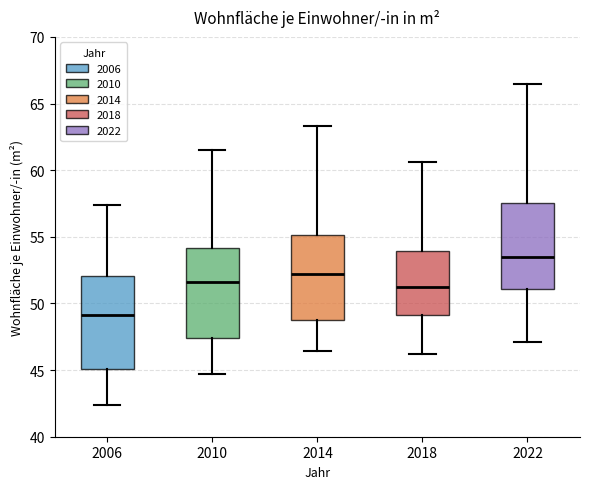

Where does the median line of the box at x = 2006 sit on the y-axis? The values are not printed on the chart, so give them approximately, as read against the axis.

49.0